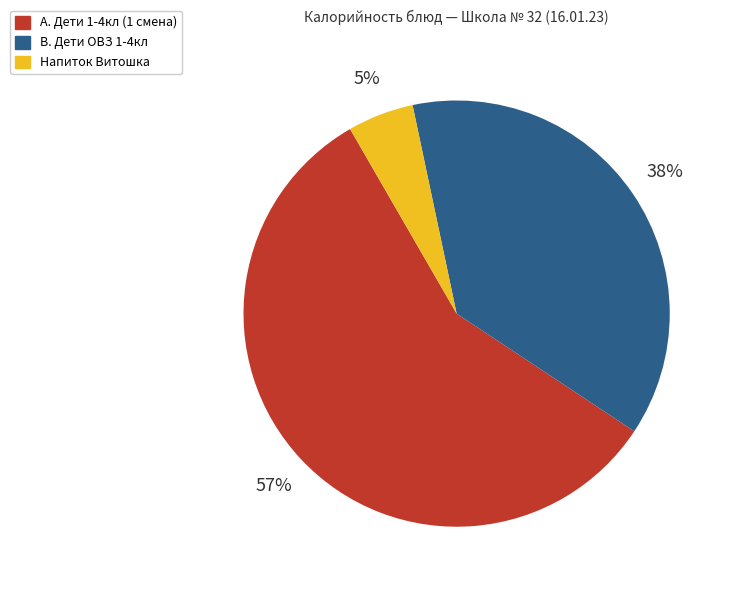

To the nearest percent, what is the average slice percentage?

33%